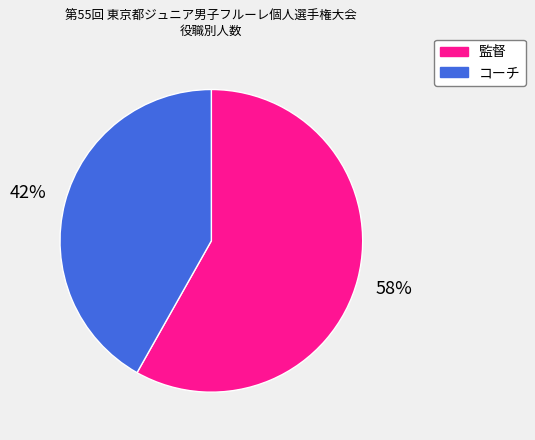

To the nearest percent, what portion does 監督 represent?

58%